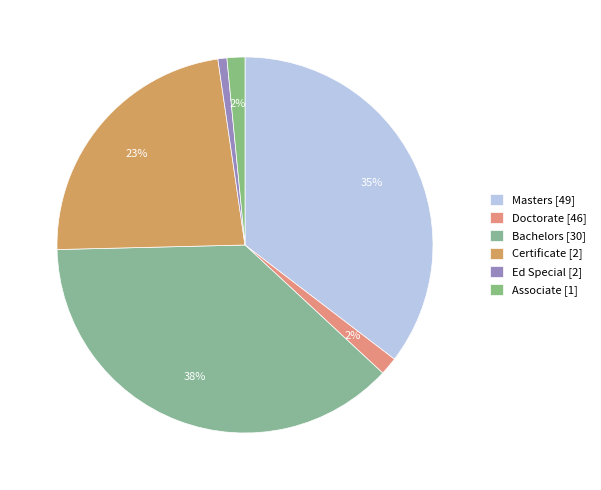

To the nearest percent, what portion does Certificate [2] represent?

23%